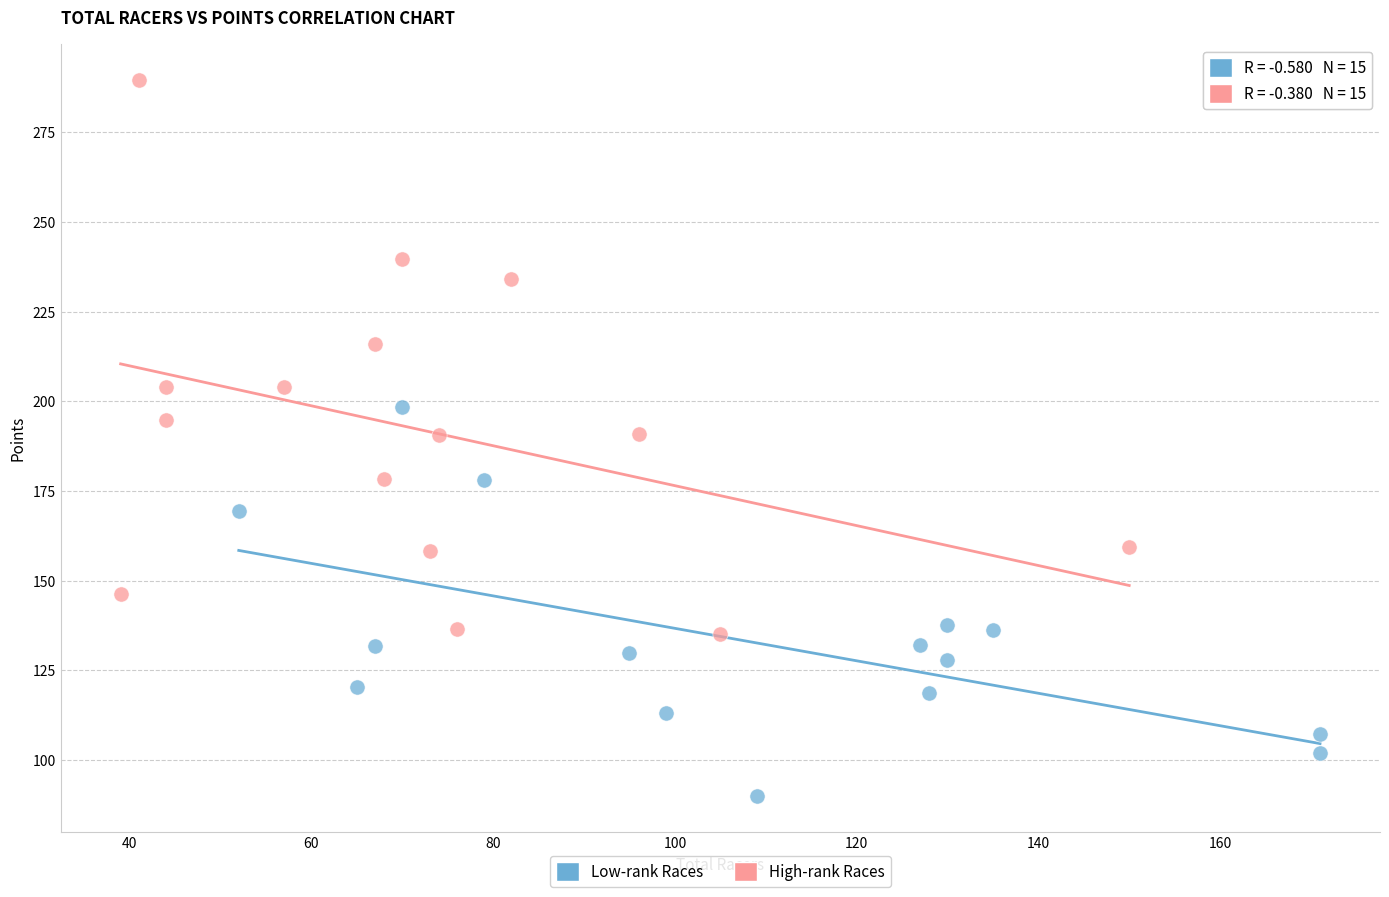

Which series reaches the maximum Y coordinate?

High-rank Races